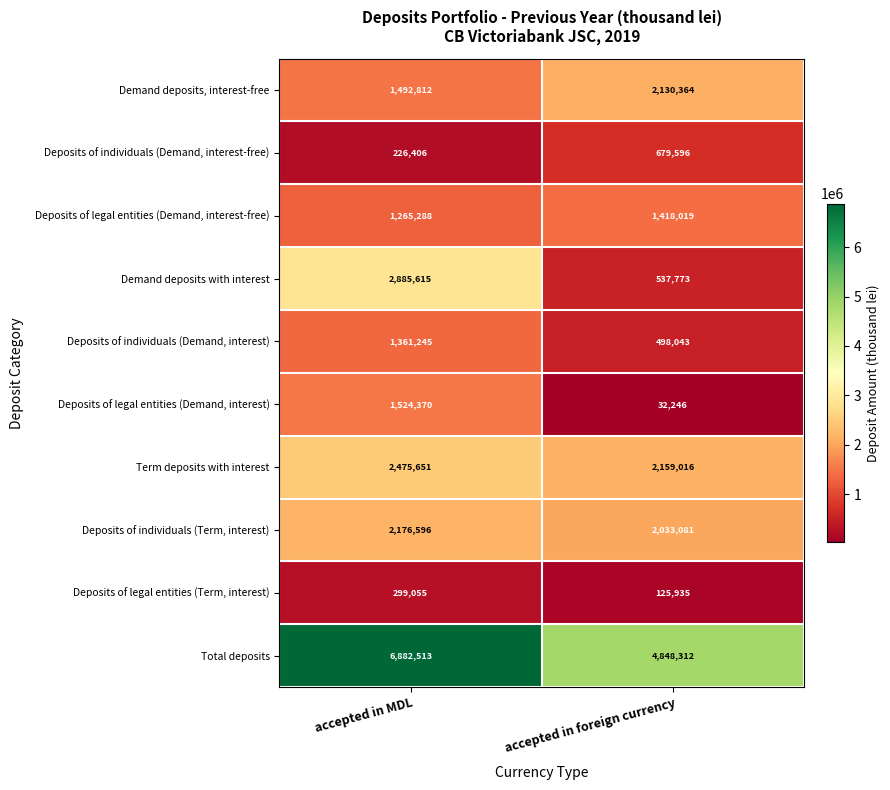

Count the number of categories in the chart.

2